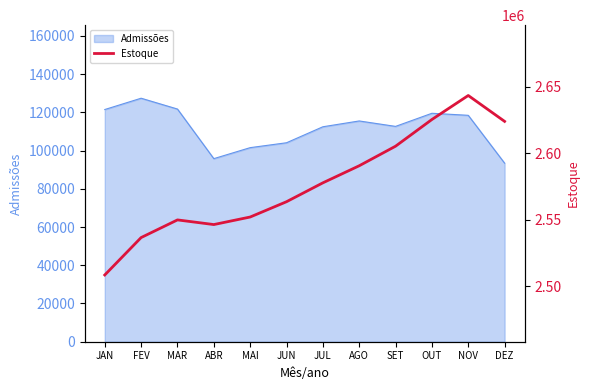

What value does the data have at MAR, to the nearest 50?

2549900